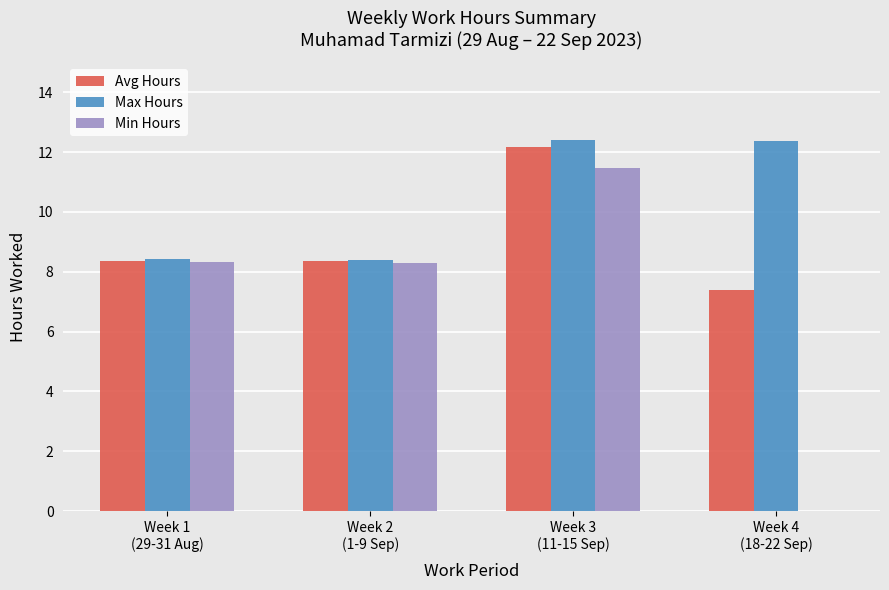

What is the greatest value displayed?

12.4